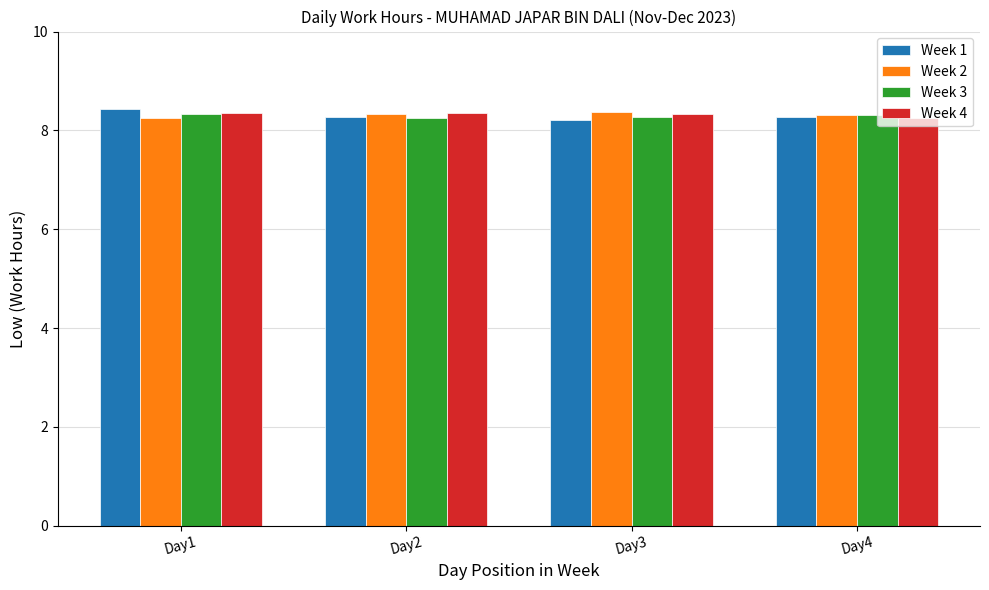

What is the lowest value of the Week 1 series?

8.2